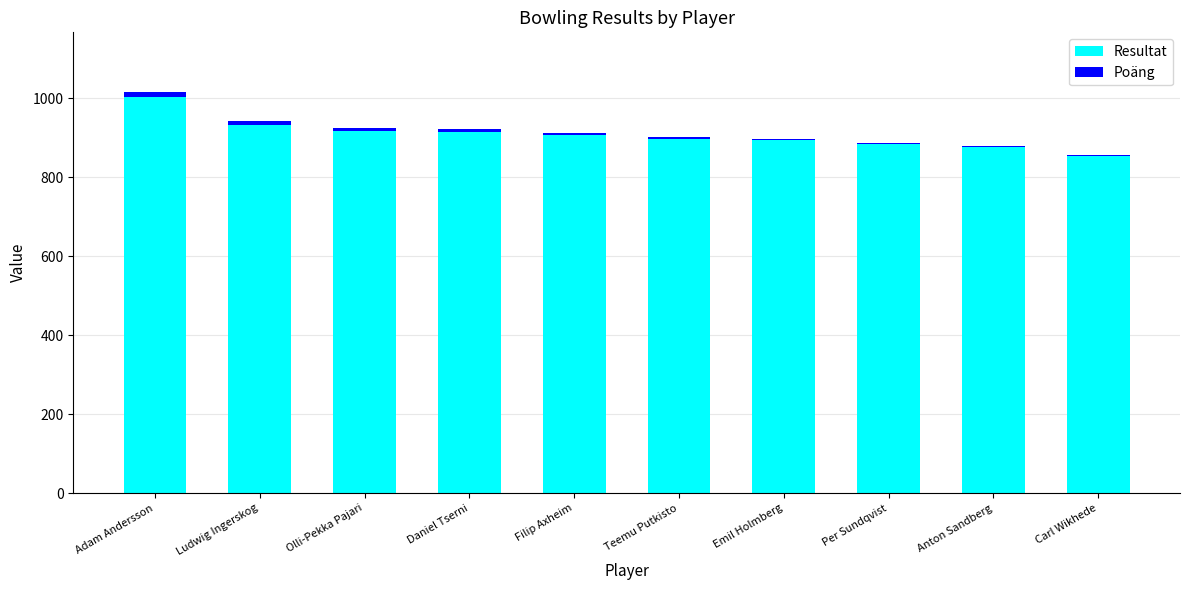

What is the highest value of the Resultat series?

1003